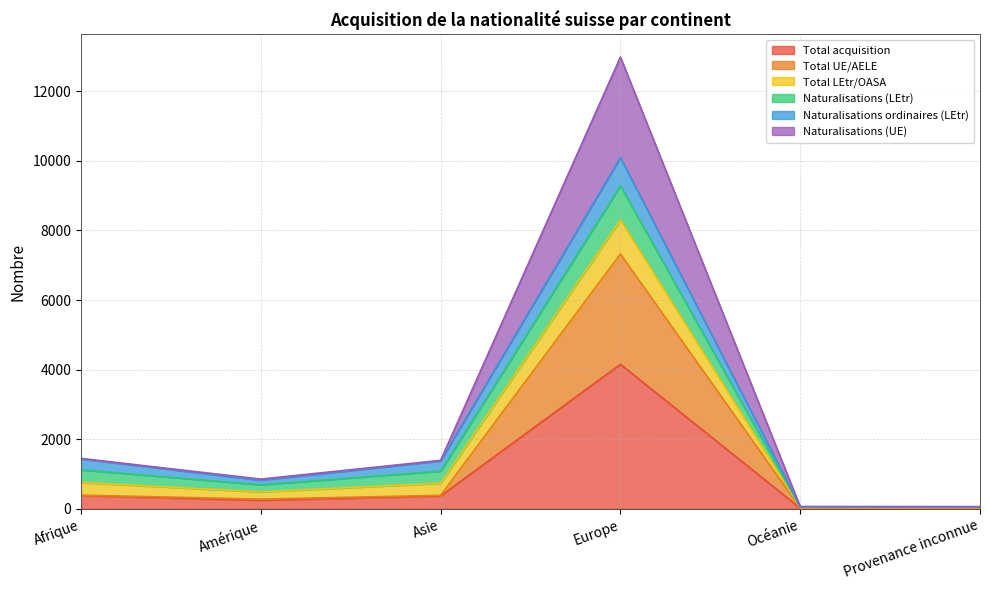

True or false: Total acquisition has a value of 5424 at Europe.

False